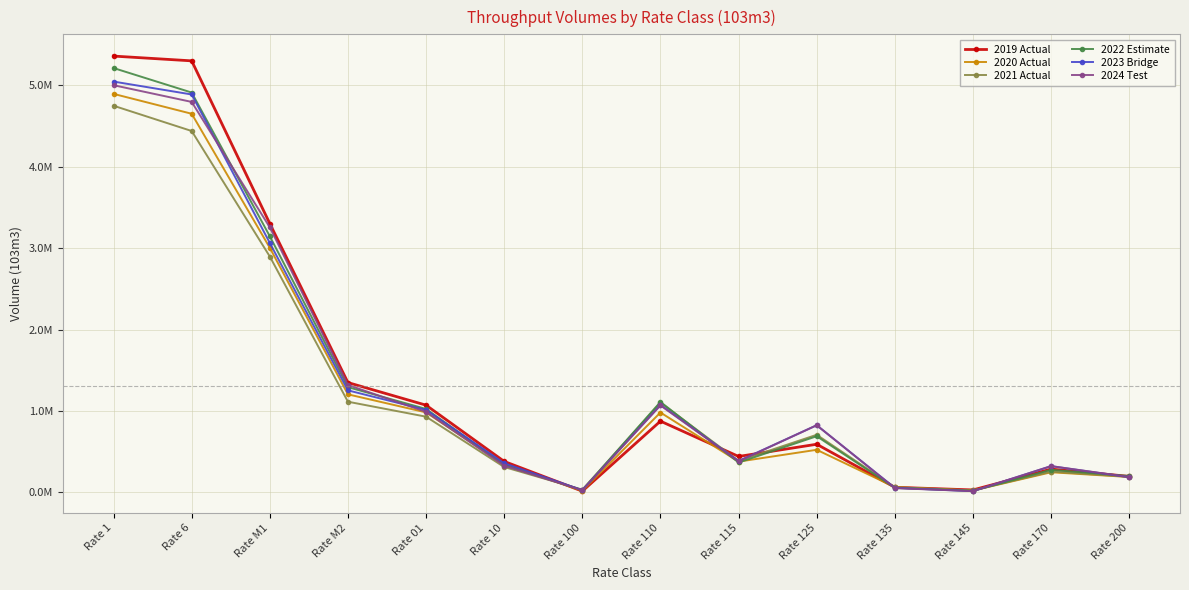

What are all the series names shown in the legend?

2019 Actual, 2020 Actual, 2021 Actual, 2022 Estimate, 2023 Bridge, 2024 Test